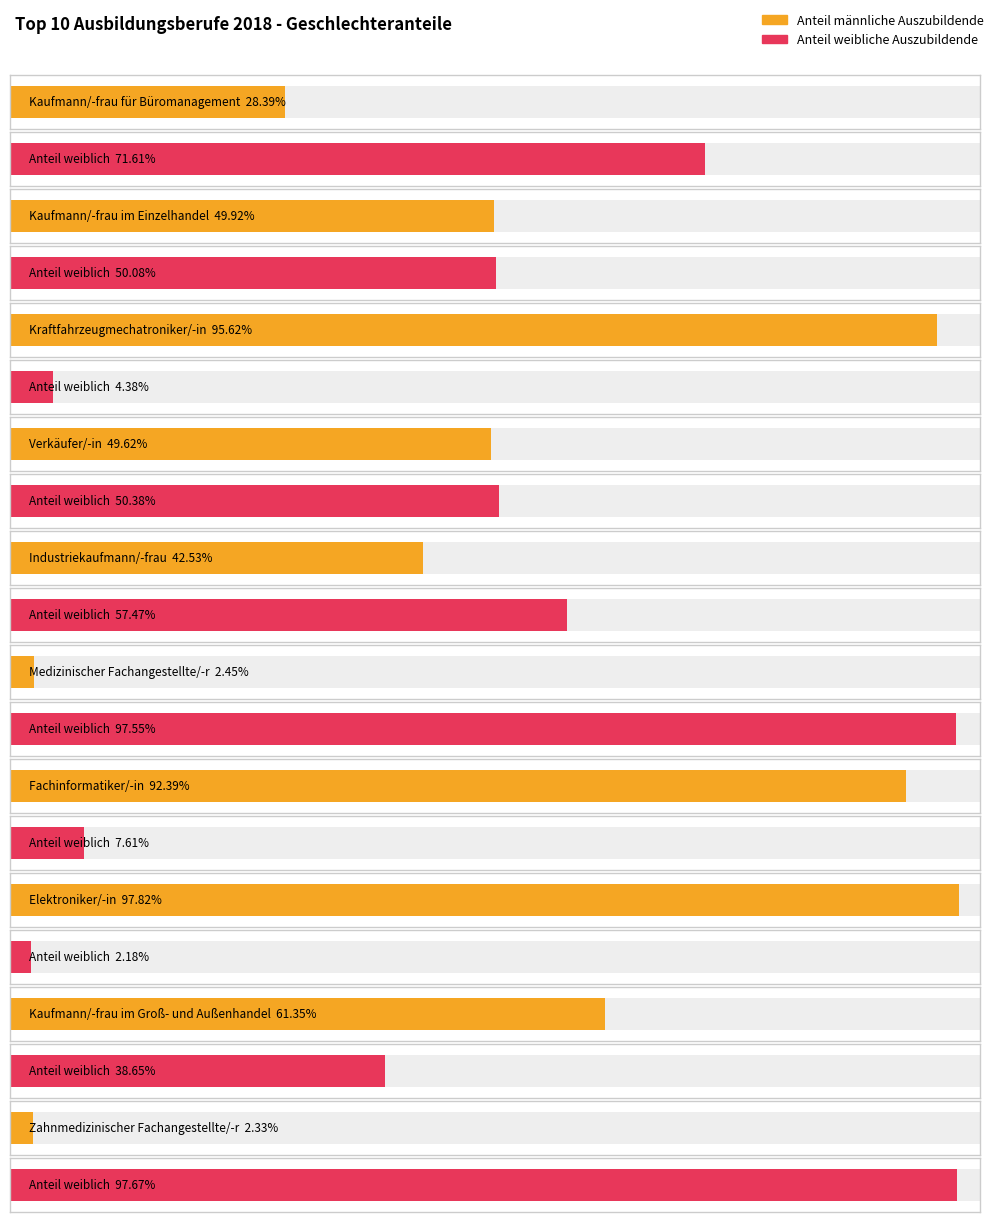

True or false: Anteil männliche Auszubildende has a value of 97.8 at Elektroniker/-in.

True